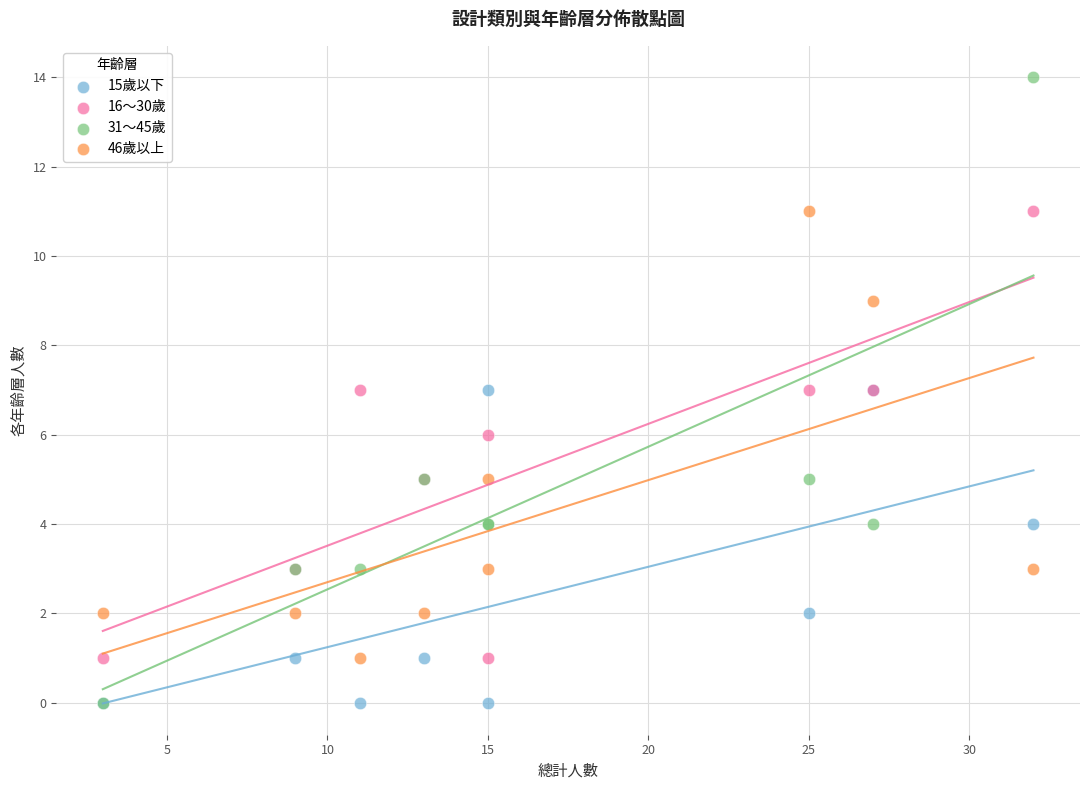

What are all the series names shown in the legend?

15歲以下, 16～30歲, 31～45歲, 46歲以上